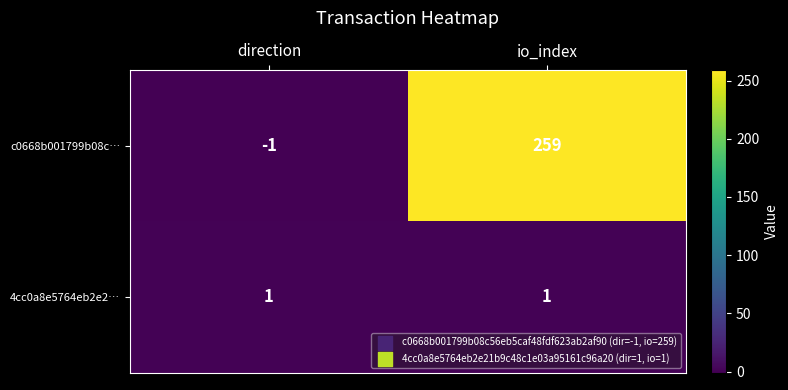

What is the average value of the c0668b001799b08c… series?

129